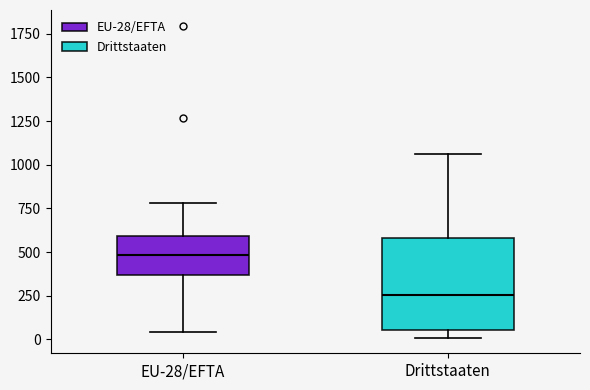

Where does the upper whisker of the box for Drittstaaten end on the y-axis? The values are not printed on the chart, so give them approximately, as read against the axis.

1050